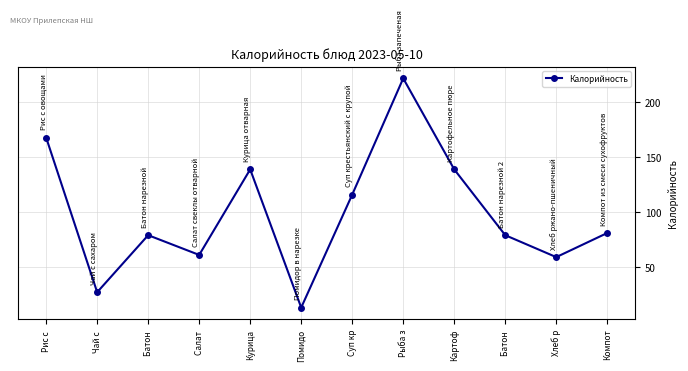

Count the number of categories in the chart.

12